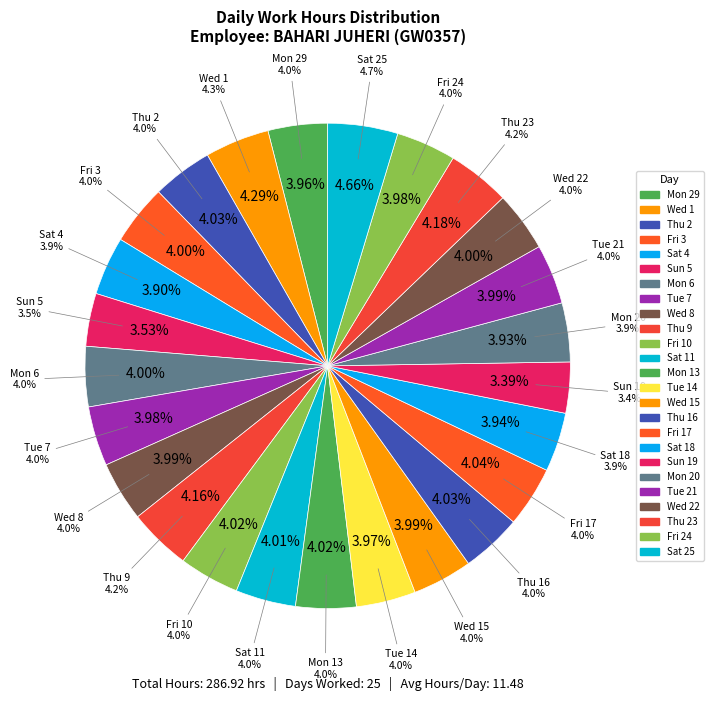

To the nearest percent, what is the average slice percentage?

4%